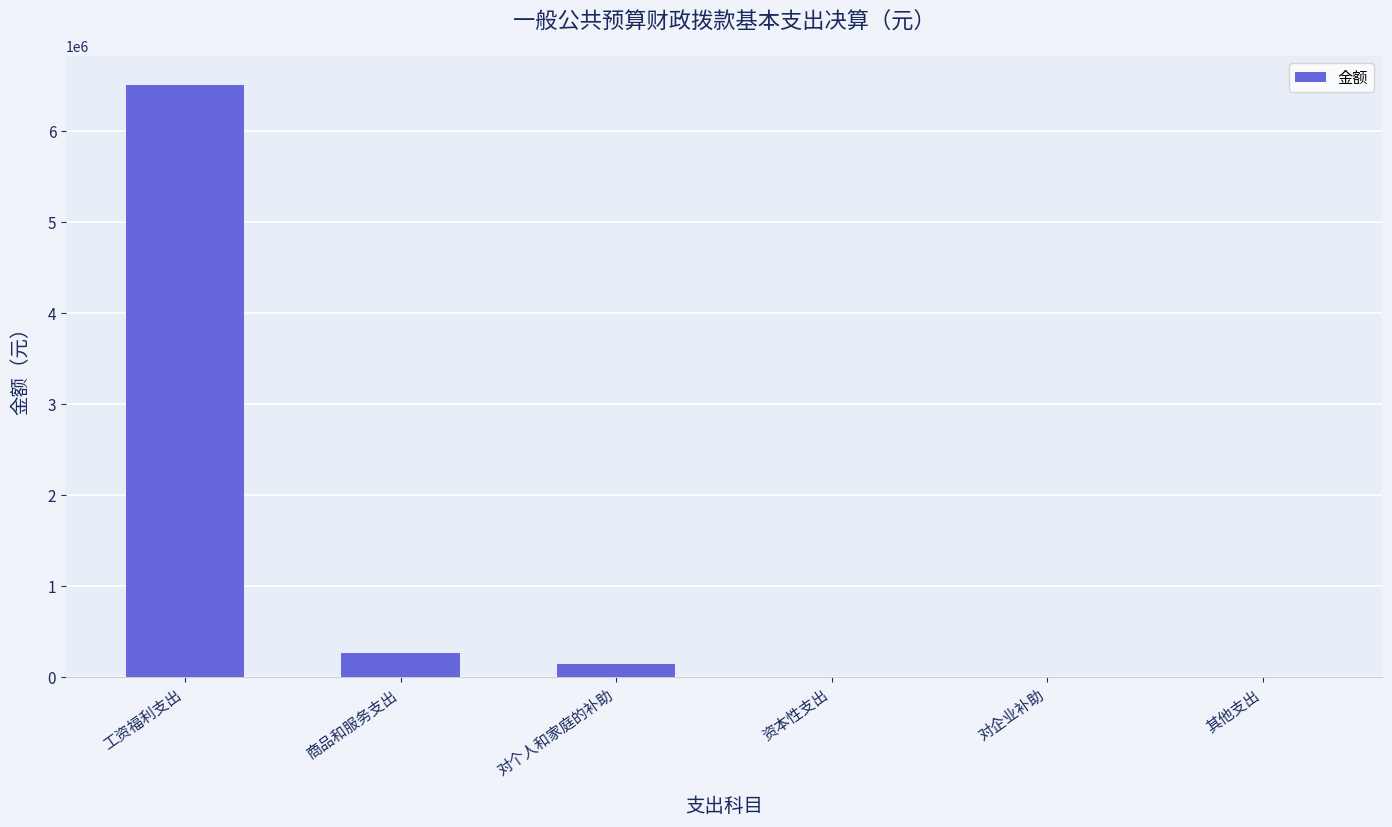

What is the sum of the values at 商品和服务支出 and 工资福利支出?

6770319.6